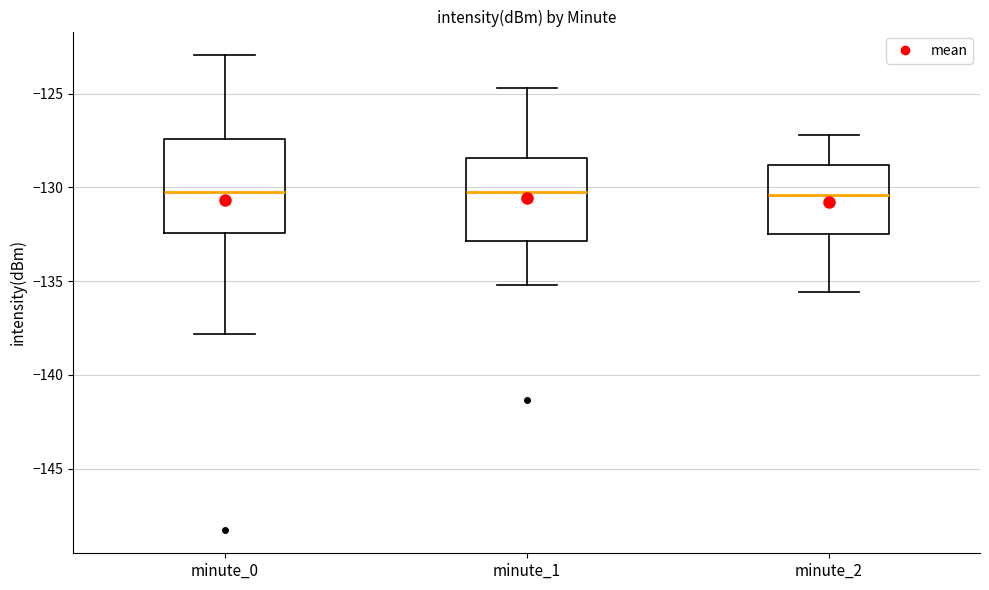

Where does the lower whisker of the box for minute_1 end on the y-axis? The values are not printed on the chart, so give them approximately, as read against the axis.

-135.0